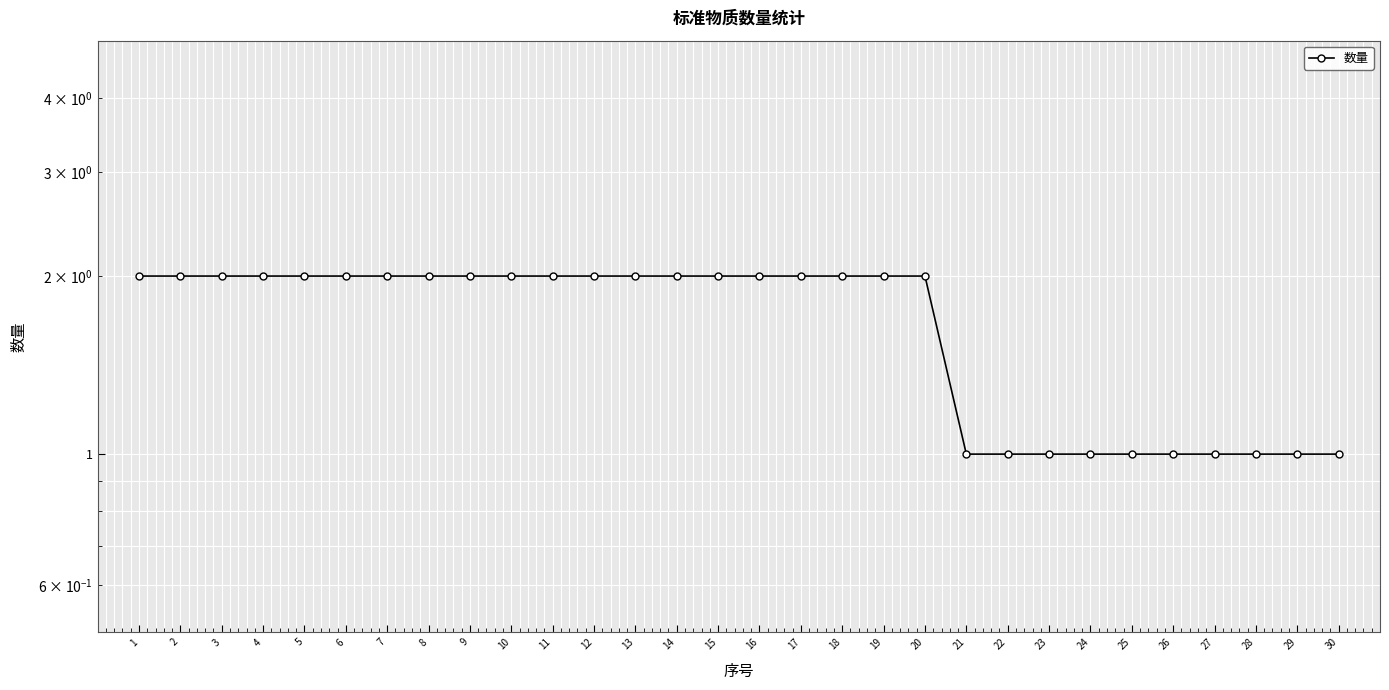

The chart shows a value of 1 at 25. True or false?

True